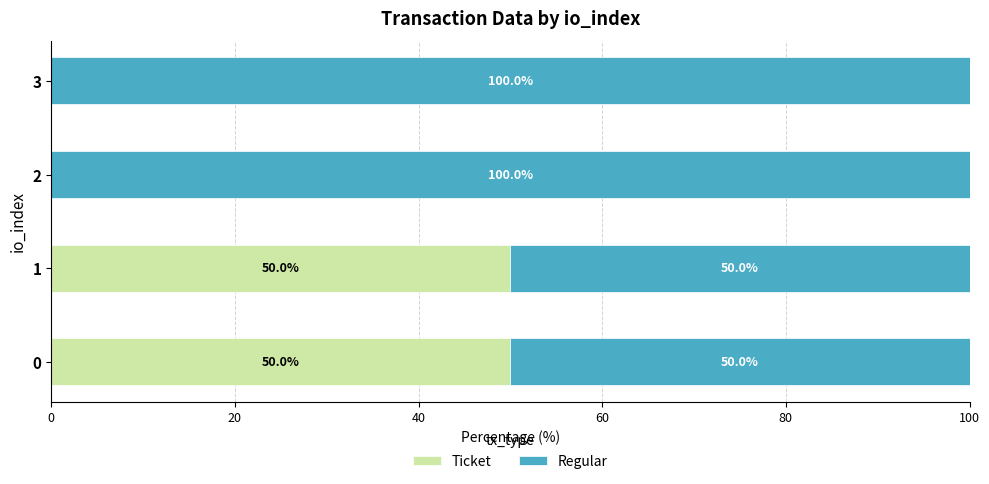

What is the sum of all Ticket values?

100